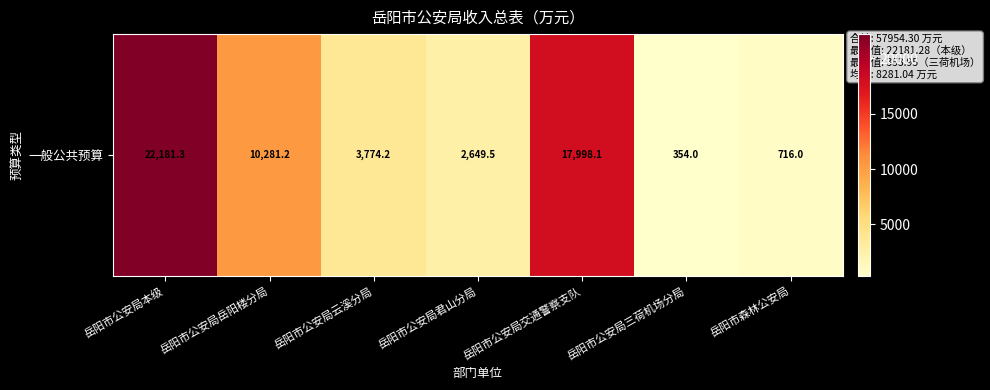

What is the ratio of the value at 岳阳市公安局岳阳楼分局 to the value at 岳阳市森林公安局?

14.4